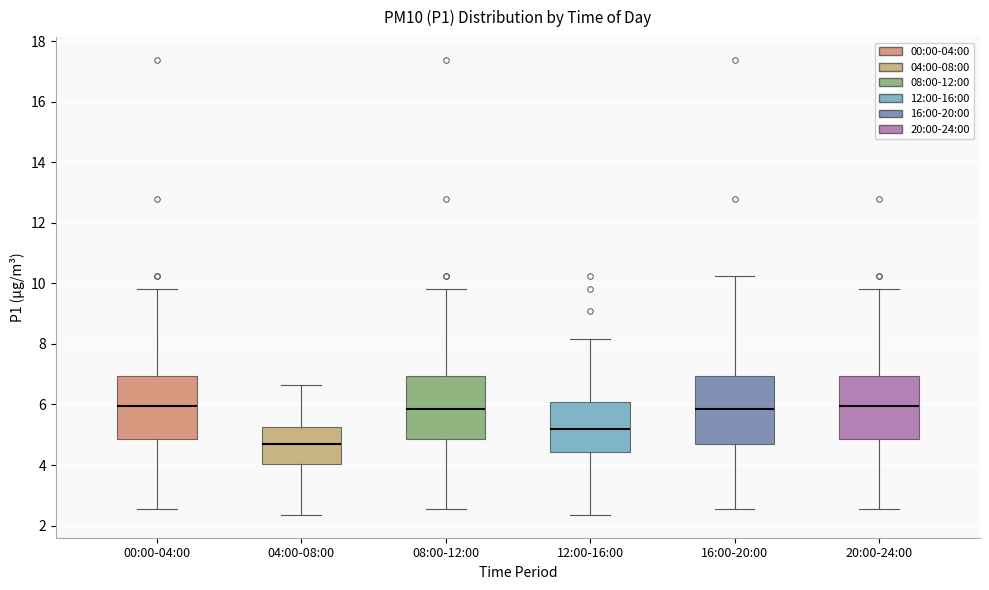

Reading left to right, read every box against the y-axis: the position of its median line, the range the box covers, and the ends of its whiskers. The values are not printed on the chart, so give them approximately, as read against the axis.

00:00-04:00: median 6.0, box 4.8 to 7.0, whiskers 2.6 to 9.8
04:00-08:00: median 4.6, box 4.0 to 5.2, whiskers 2.4 to 6.6
08:00-12:00: median 5.8, box 4.8 to 7.0, whiskers 2.6 to 9.8
12:00-16:00: median 5.2, box 4.4 to 6.0, whiskers 2.4 to 8.2
16:00-20:00: median 5.8, box 4.6 to 7.0, whiskers 2.6 to 10.2
20:00-24:00: median 6.0, box 4.8 to 7.0, whiskers 2.6 to 9.8